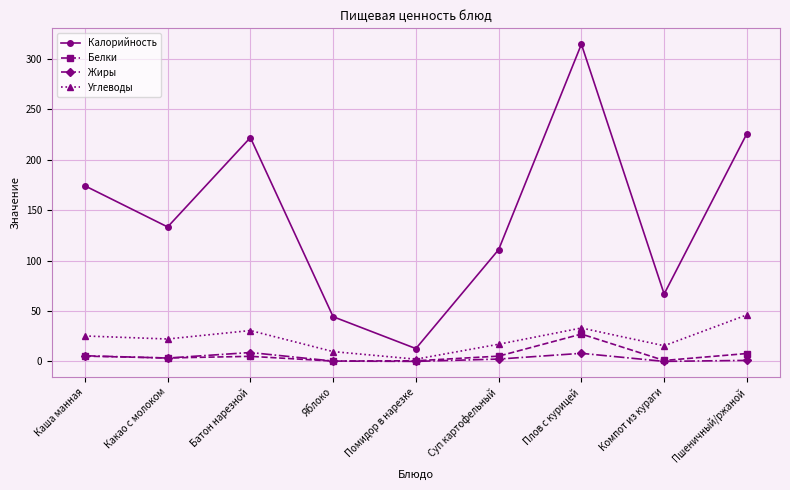

Is it true that Калорийность equals 227.9 at Каша манная?

False